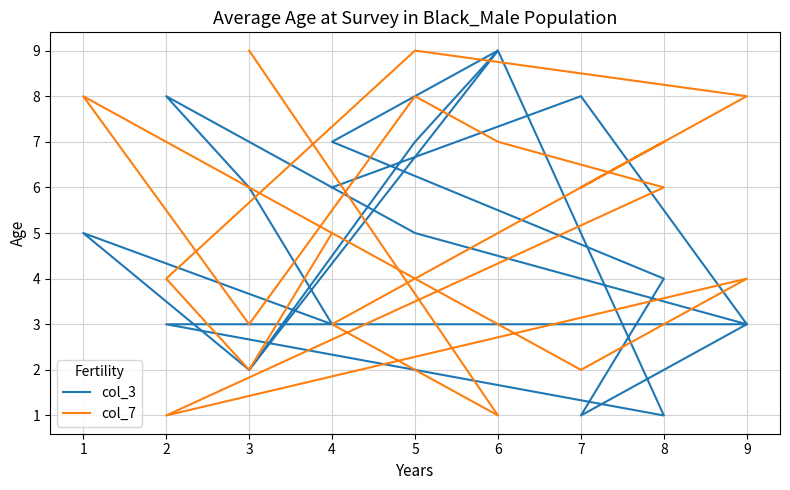

Which category has the highest value across all series?

6